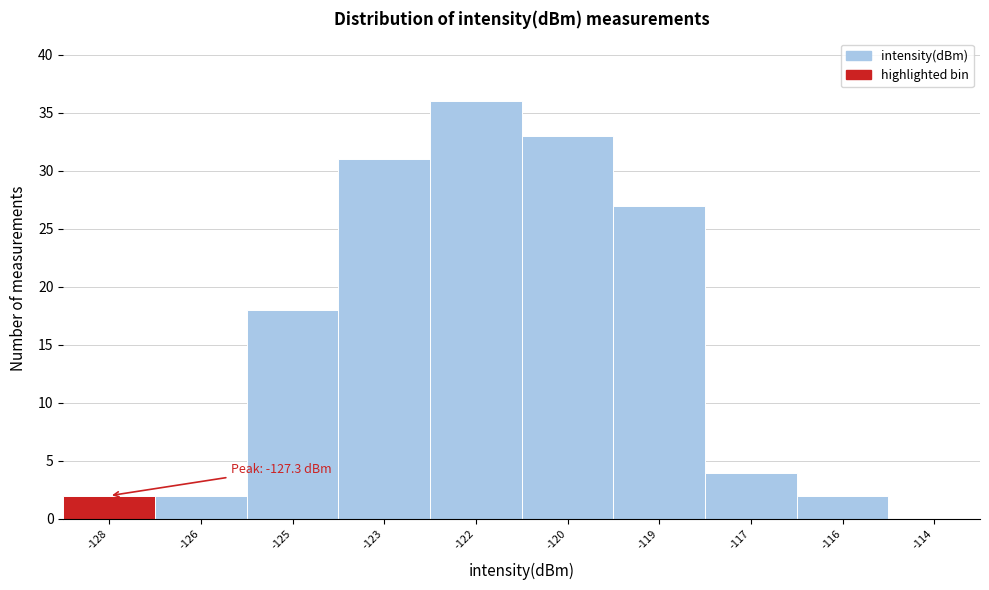

Reading left to right, list all the values displayed in this chart.

-128=2	-126=2	-125=18	-123=31	-122=36	-120=33	-119=27	-117=4	-116=2	-114=0